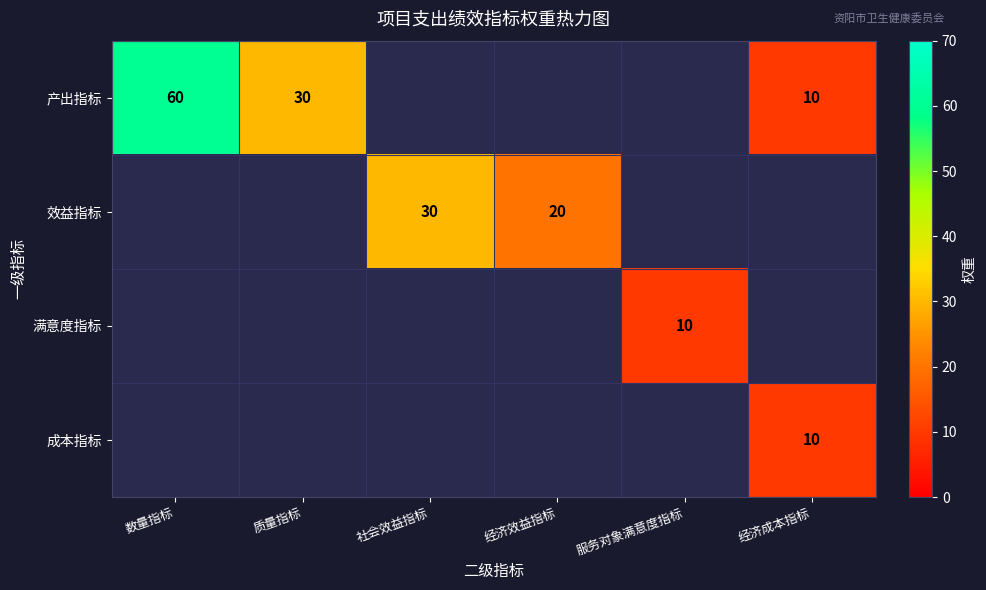

The value of 产出指标 at 数量指标 is 33. True or false?

False